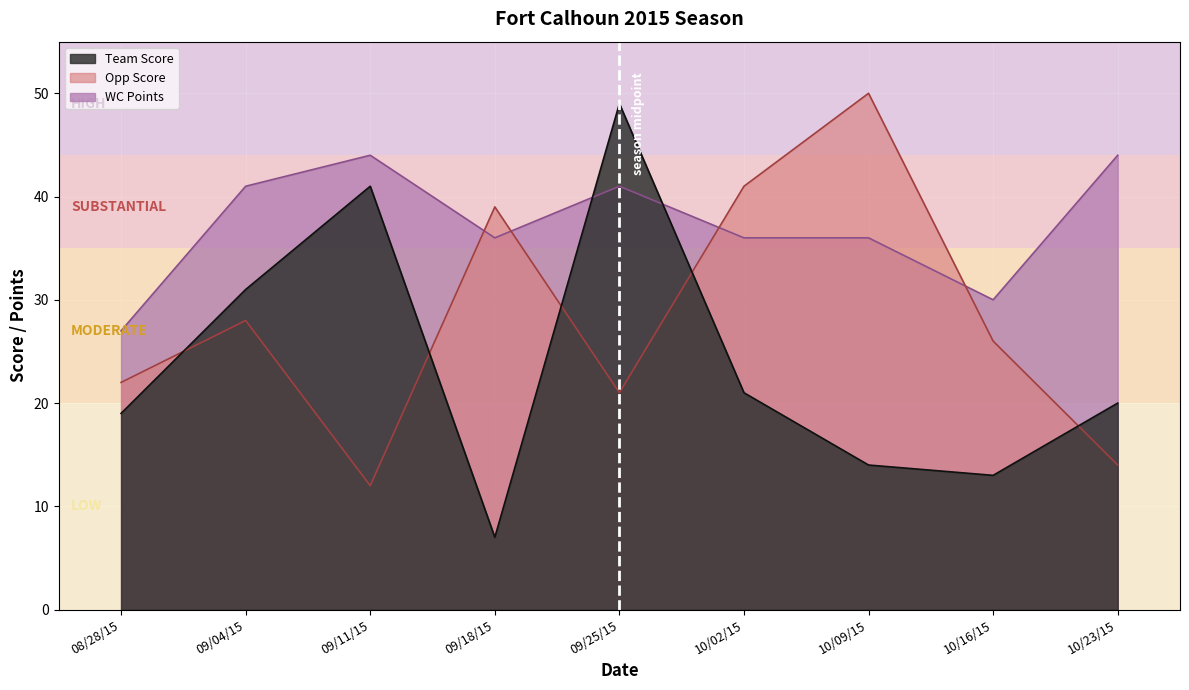

Reading right to left, list all the values displayed in this chart.

Team Score: 20	13	14	21	49	7	41	31	19
Opp Score: 14	26	50	41	21	39	12	28	22
WC Points: 44	30	36	36	41	36	44	41	27